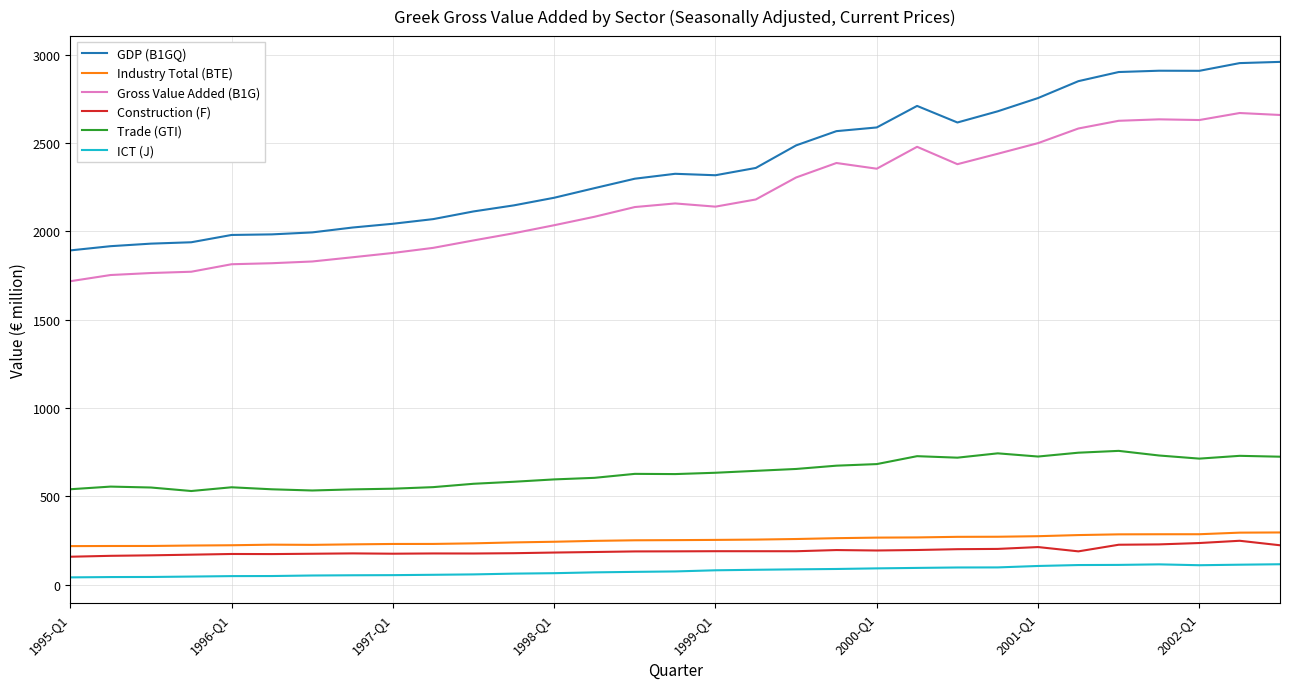

What is the maximum value shown in the chart?

2959.5